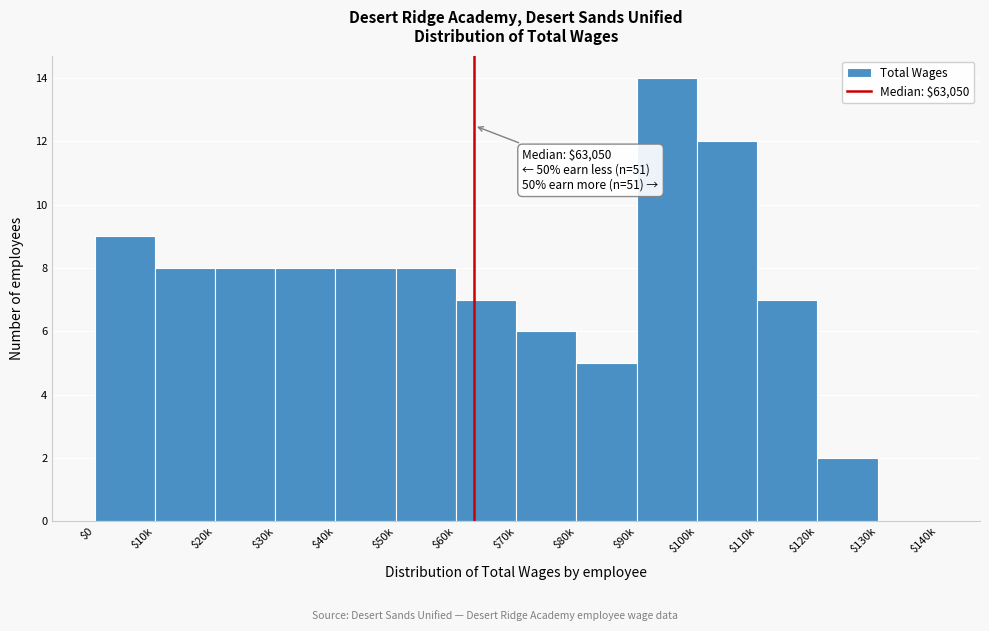

The value at $110k is 7. True or false?

True